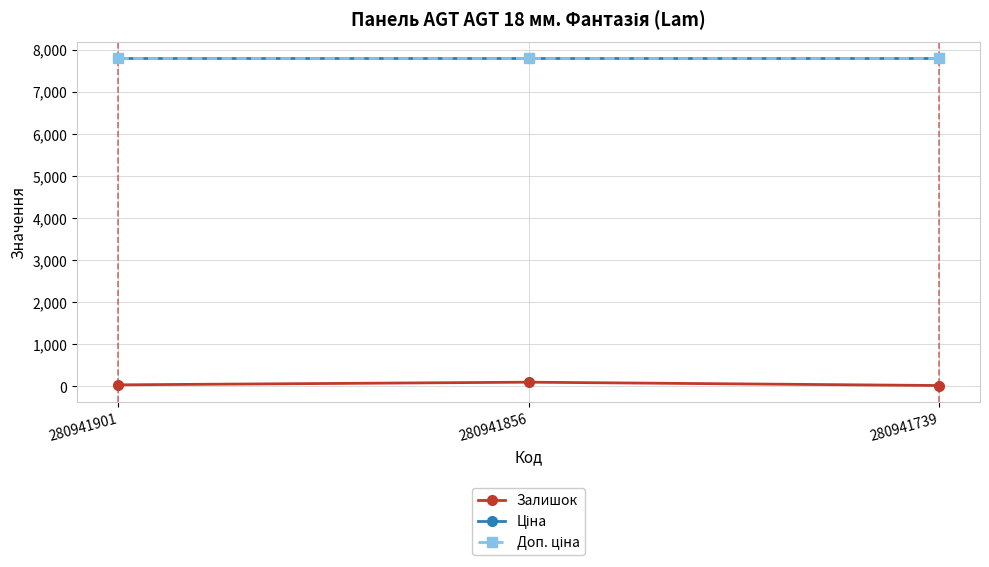

True or false: Ціна has a value of 7792.9 at 280941901.

True